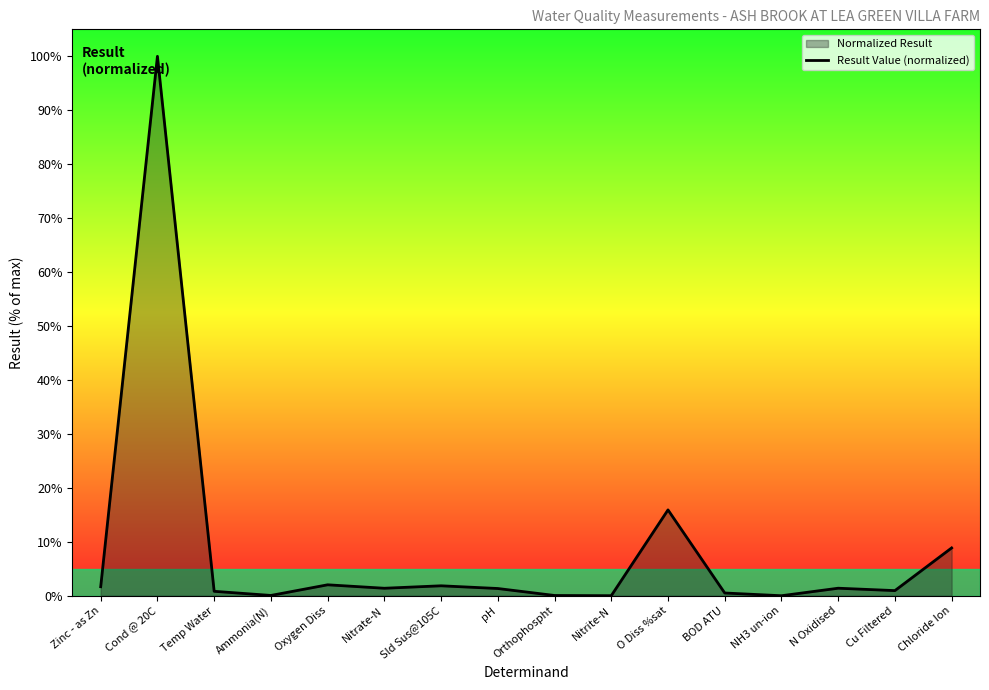

What is the label of the 4th point from the right?

NH3 un-ion